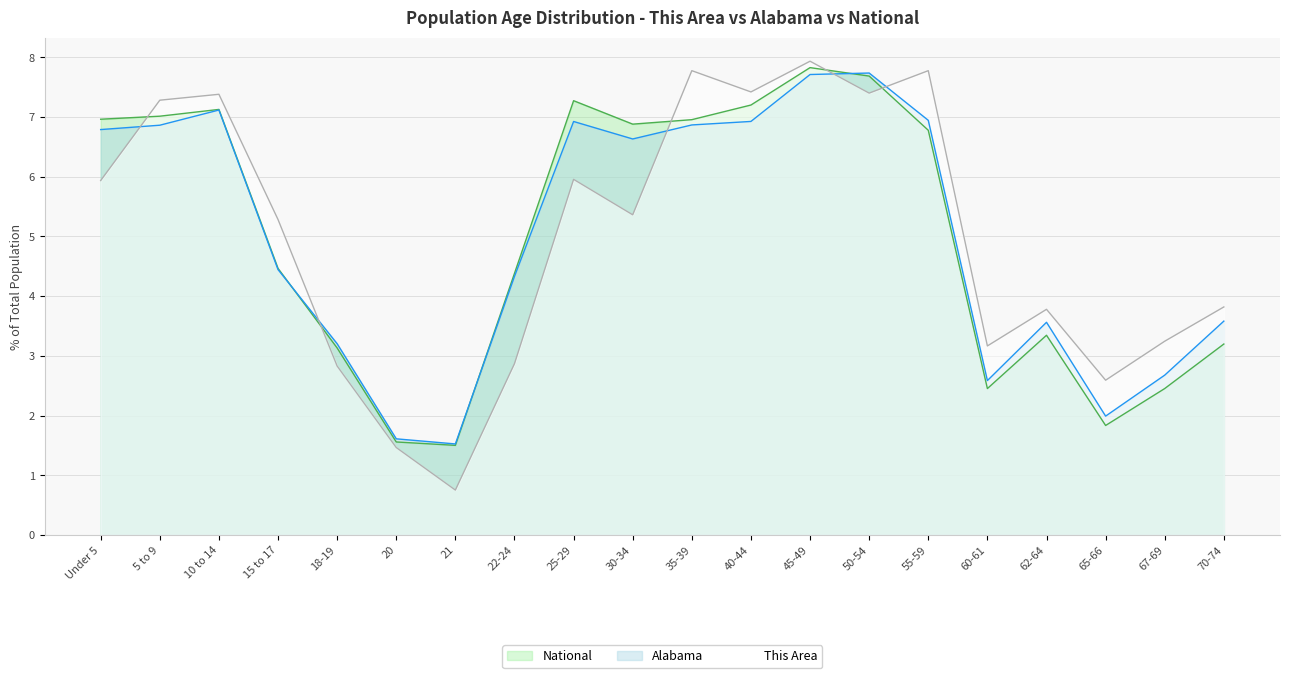

Which series changed the most between 21 and 35-39?

This Area